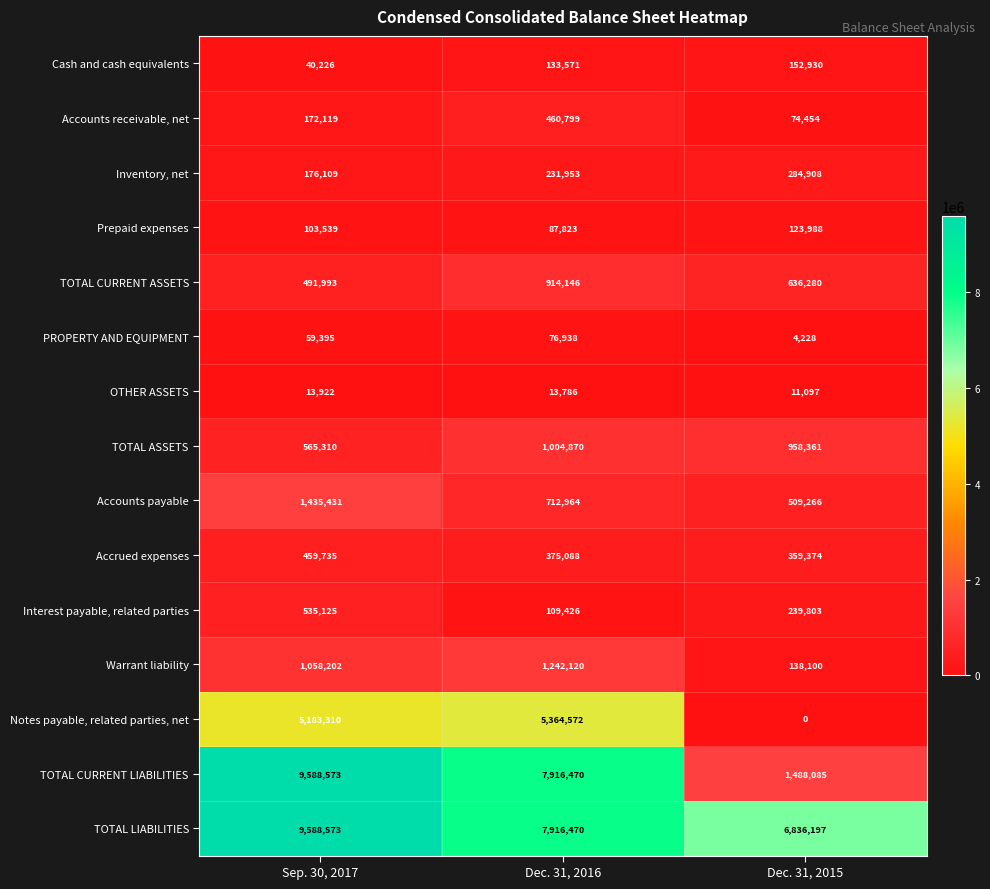

The Inventory, net series shows 386967 at Dec. 31, 2015. True or false?

False